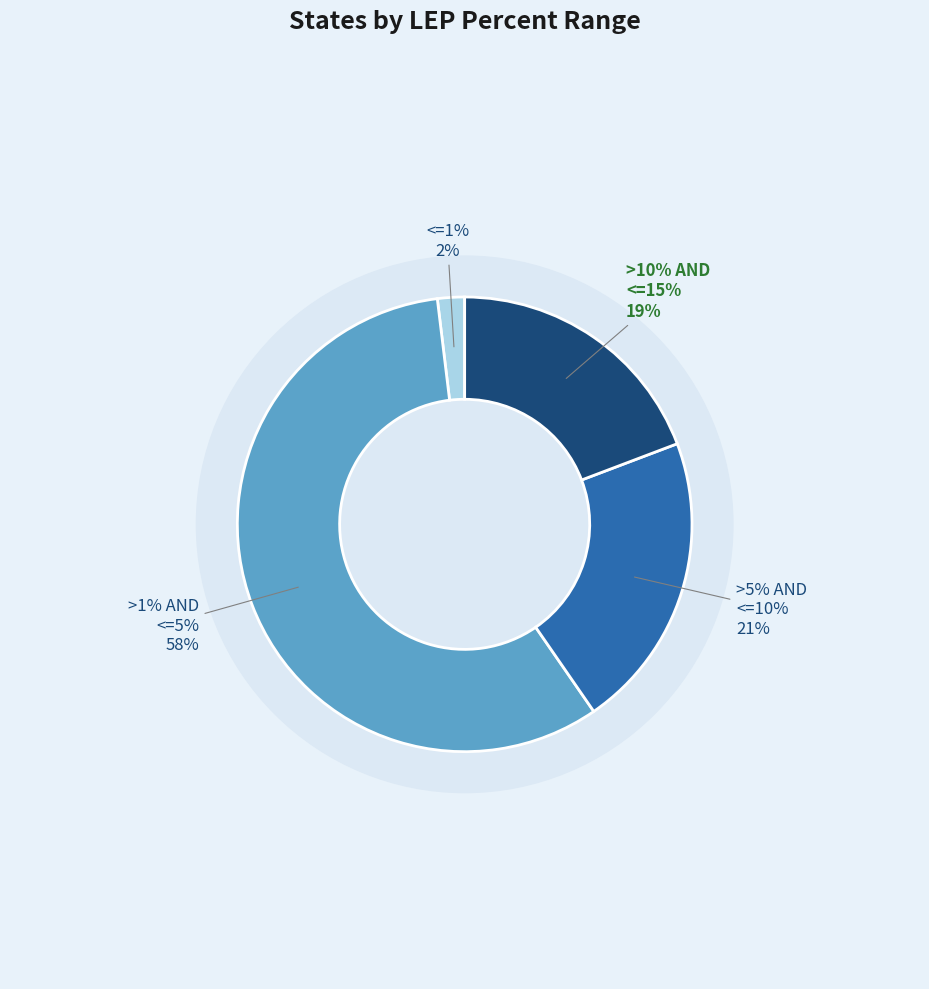

Count the number of slices in the pie.

4